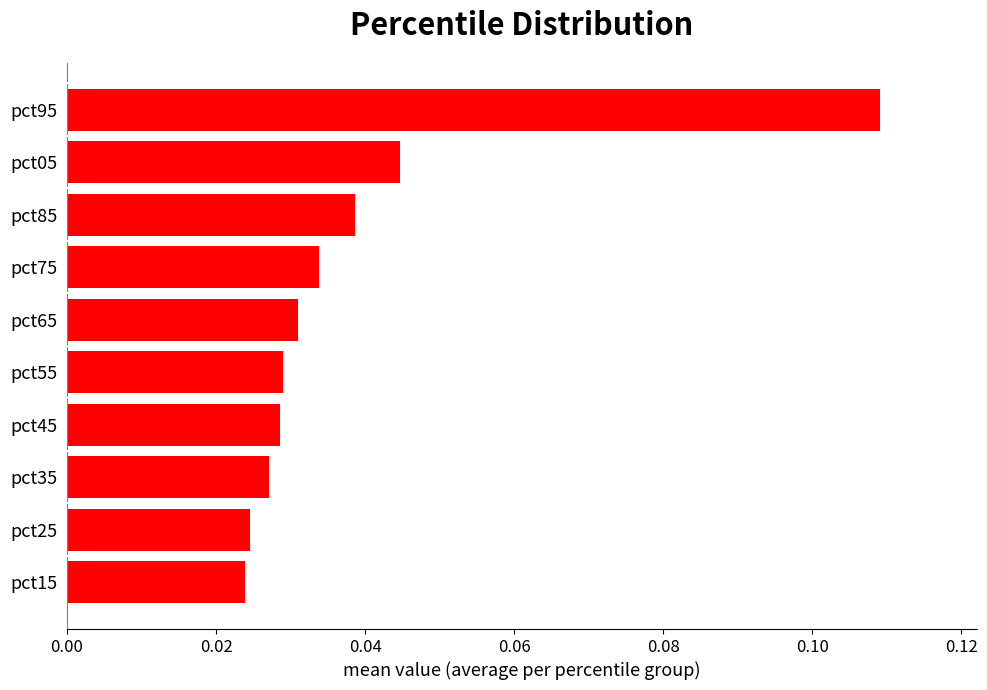

What is the sum of all values?

0.4